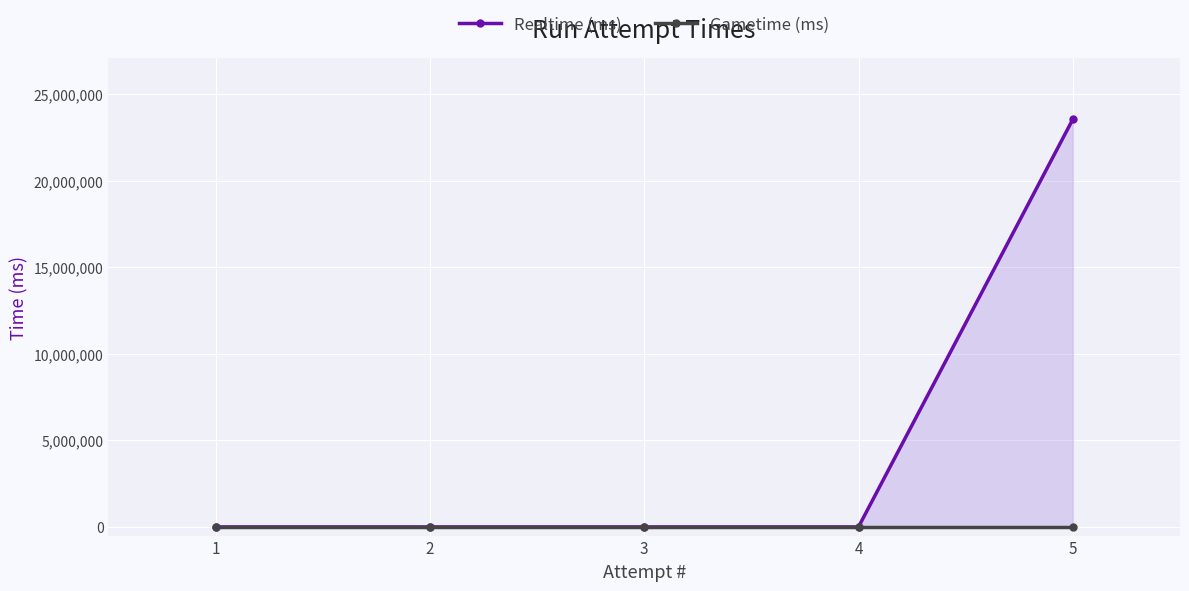

What is the value of the Realtime (ms) point at the 5th from the left?

23549452